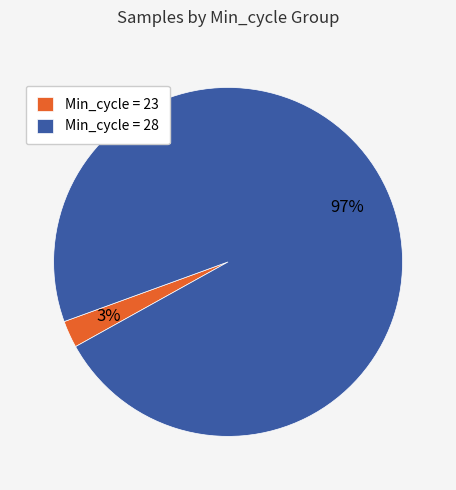

To the nearest percent, what percentage of the pie is Min_cycle = 28?

97%